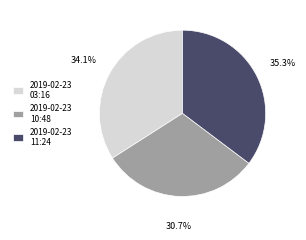

Combined, what portion of the pie is 2019-02-23 10:48 and 2019-02-23 03:16?

64.7%